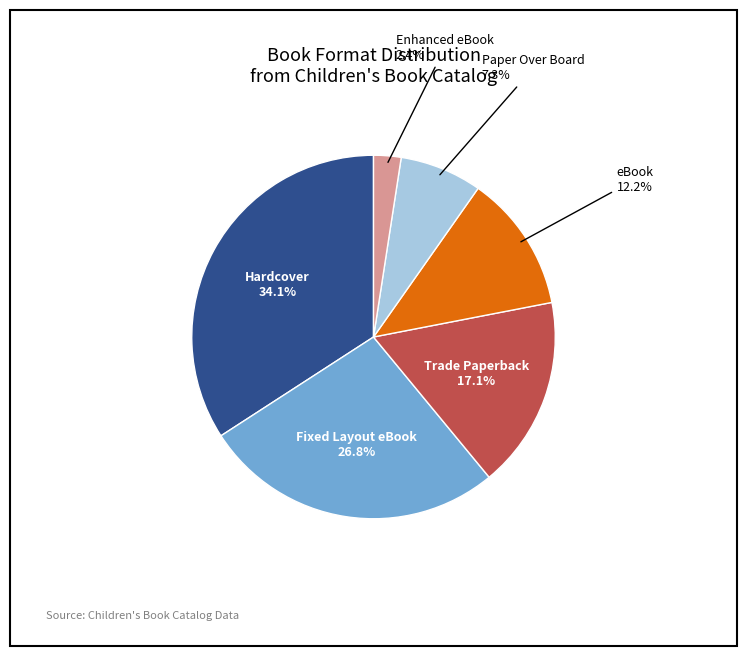

Is there a majority slice in this chart?

No